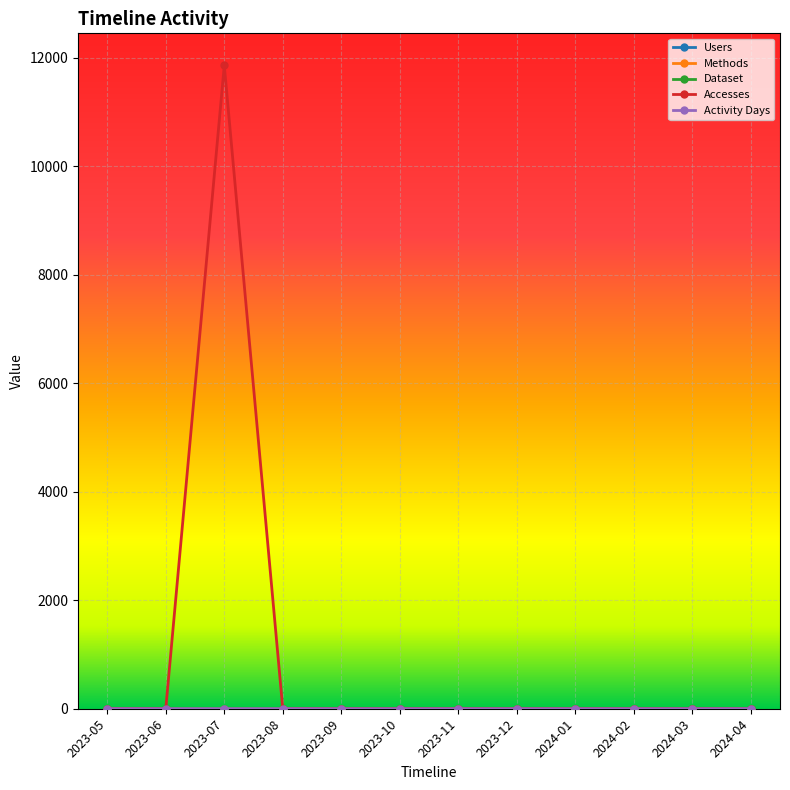

The Activity Days series shows 1 at 2023-06. True or false?

True